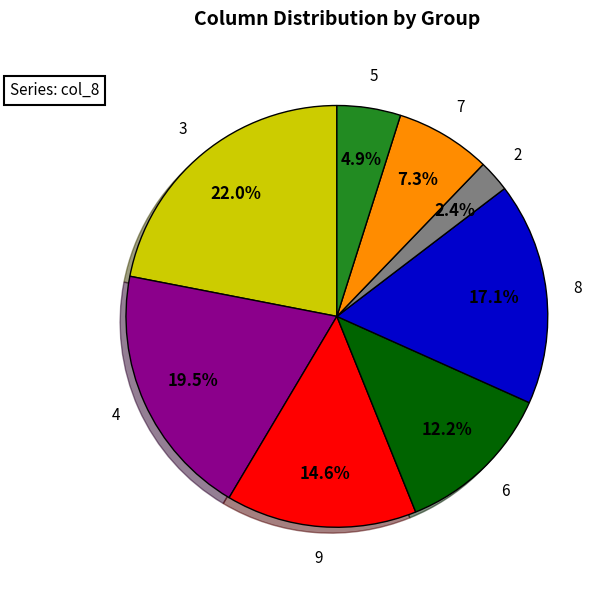

Does any single category account for the majority?

No